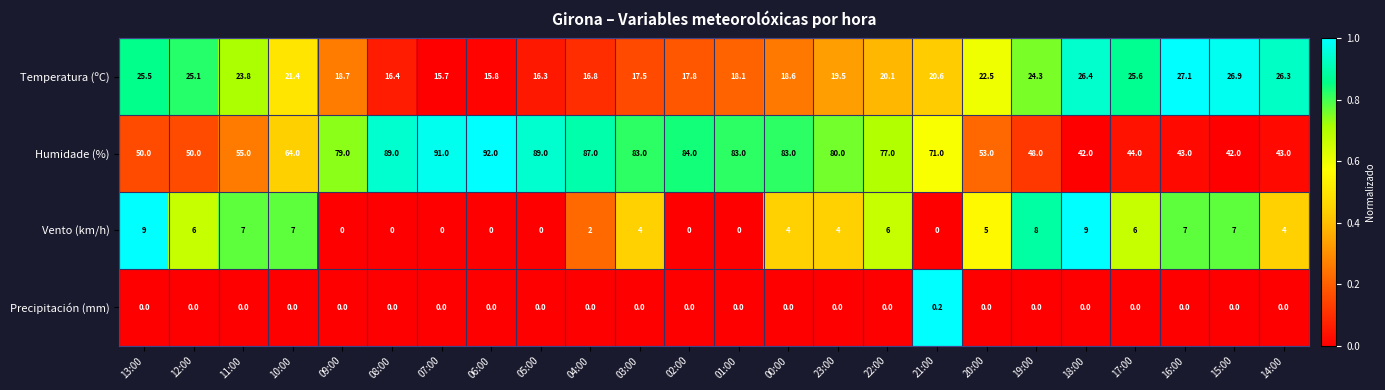

At which label does Vento (km/h) first exceed 4?

13:00